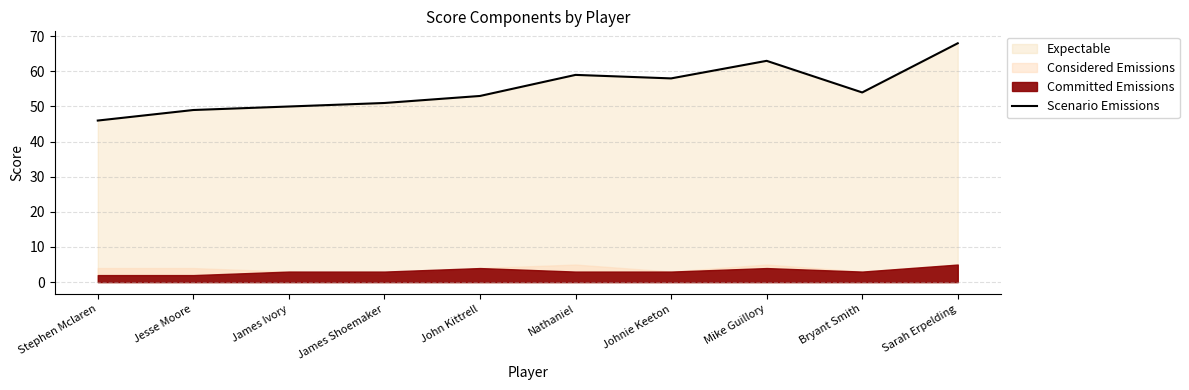

At which category does the data reach its first local peak?

Nathaniel